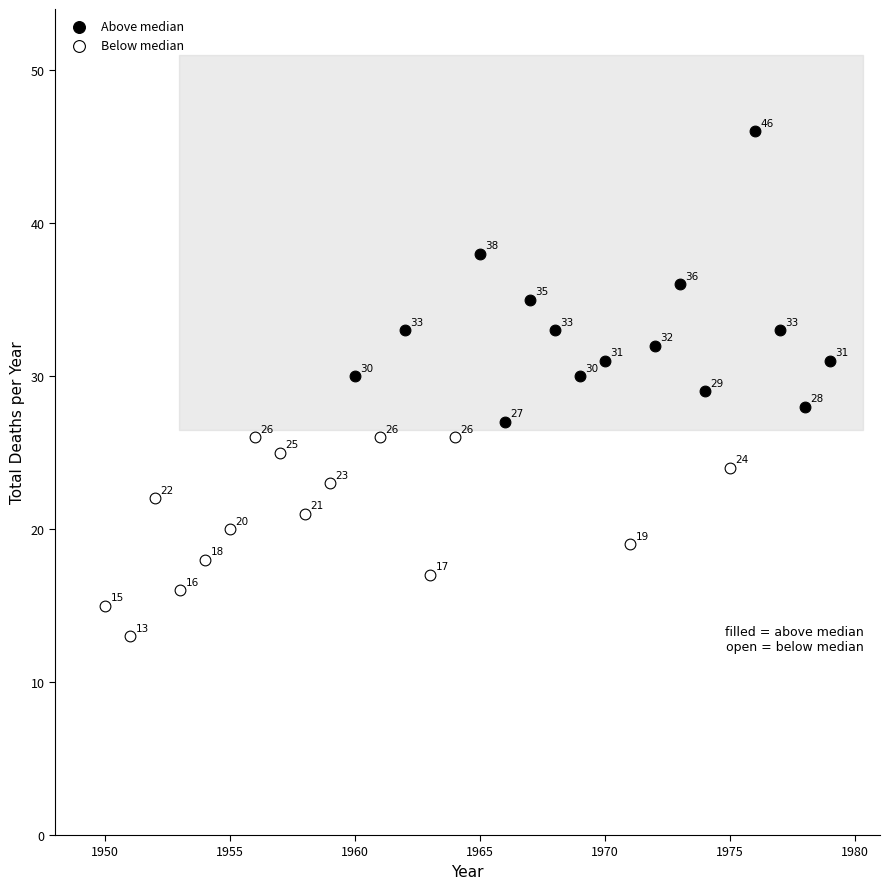

Which series contains the lowest Y value?

Below median